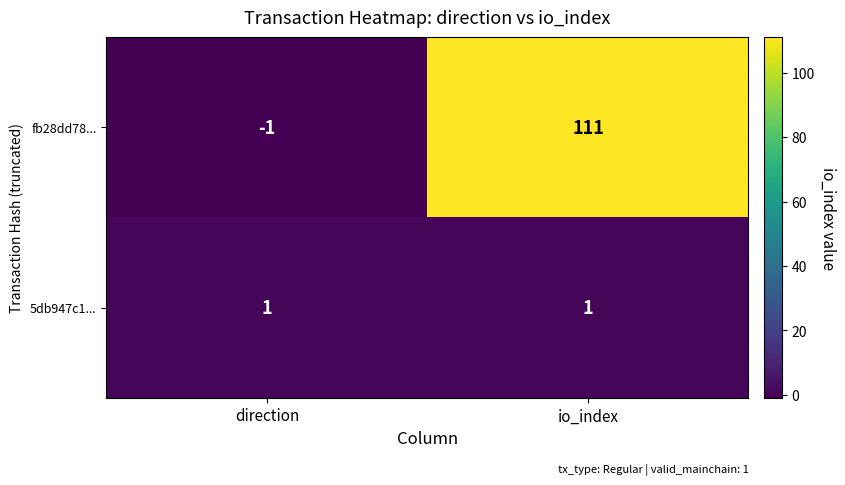

What is the average value of the fb28dd78... series?

55